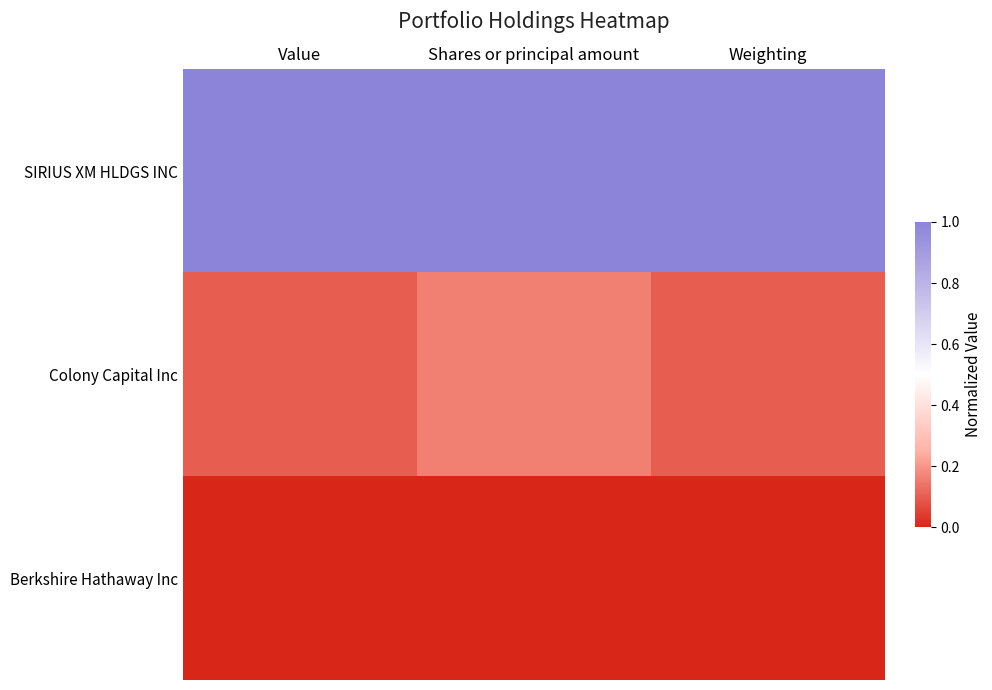

Reading right to left, extract all data points from this chart.

SIRIUS XM HLDGS INC: Weighting=1.0	Shares or principal amount=1.0	Value=1.0
Colony Capital Inc: Weighting=0.1	Shares or principal amount=0.2	Value=0.1
Berkshire Hathaway Inc: Weighting=0.0	Shares or principal amount=0.0	Value=0.0